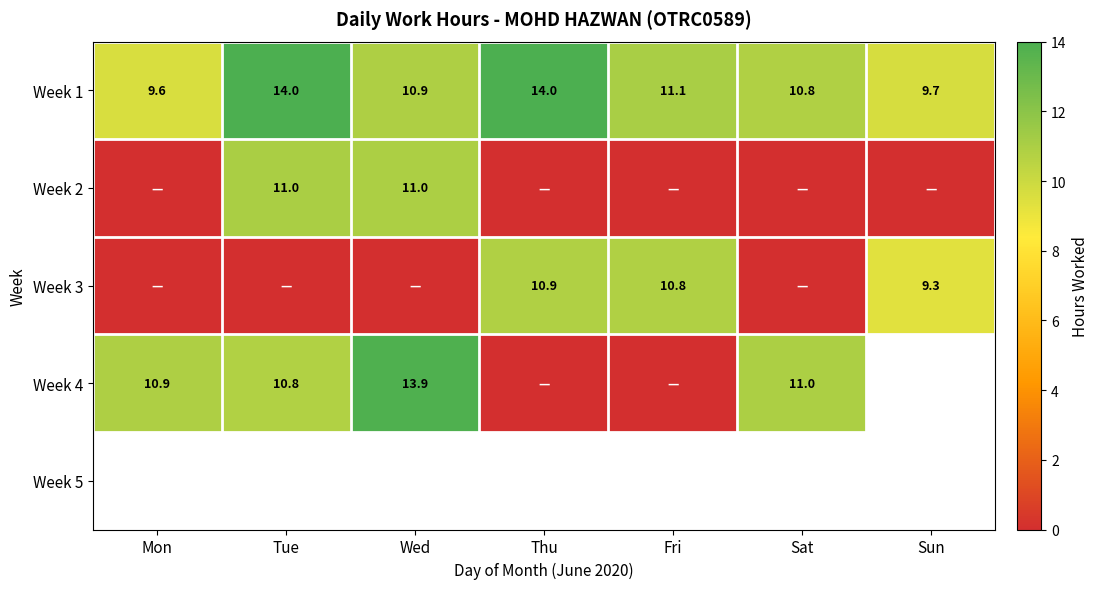

List the series in order of their peak value, lowest first.

Week 3, Week 2, Week 4, Week 1, Week 5